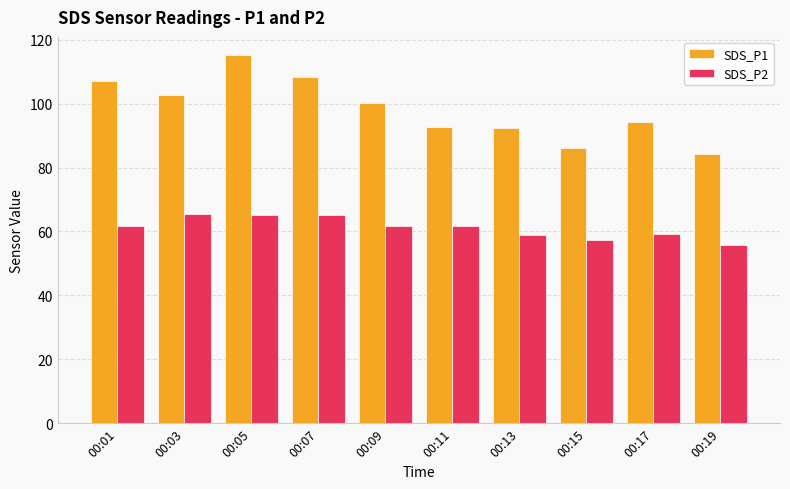

What is the sum of all SDS_P1 values?

983.5